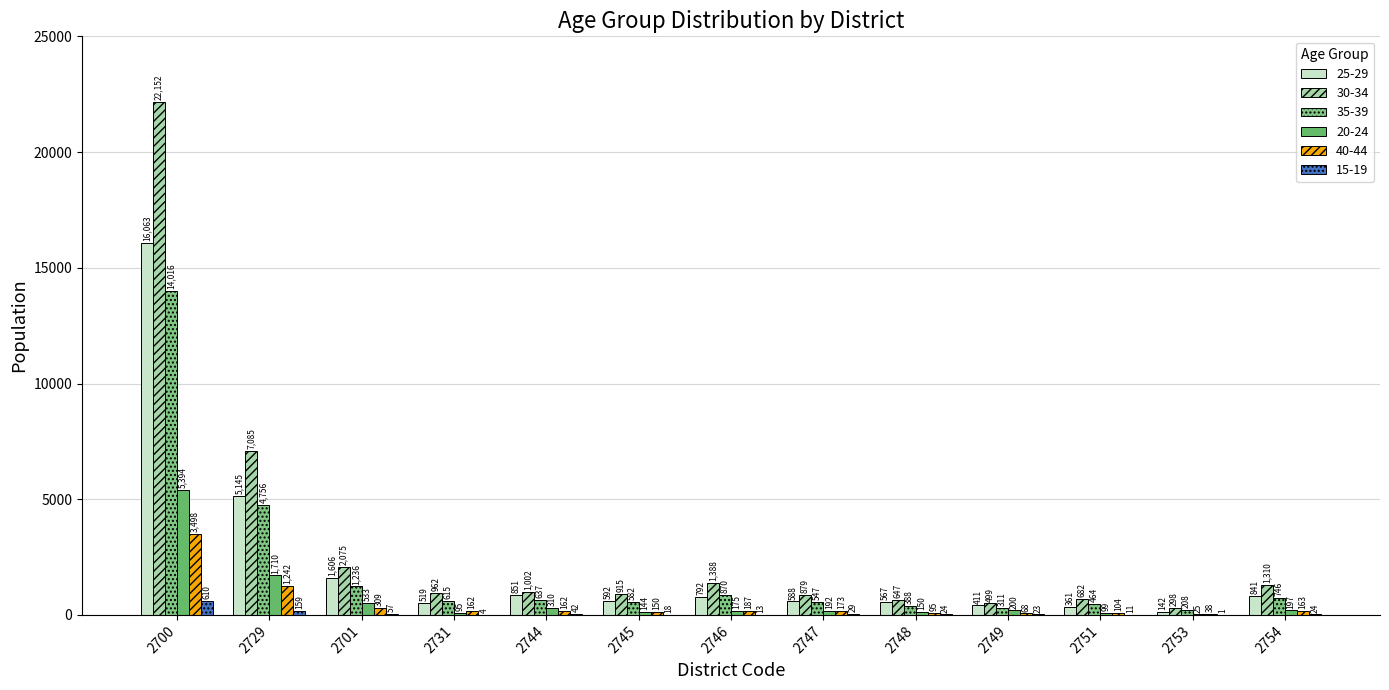

Does the chart contain stacked bars?

No